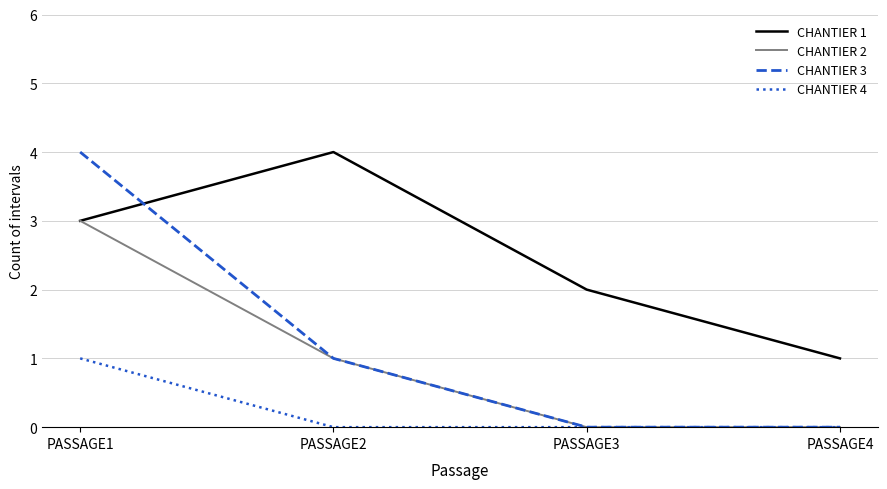

What is the greatest value displayed?

4